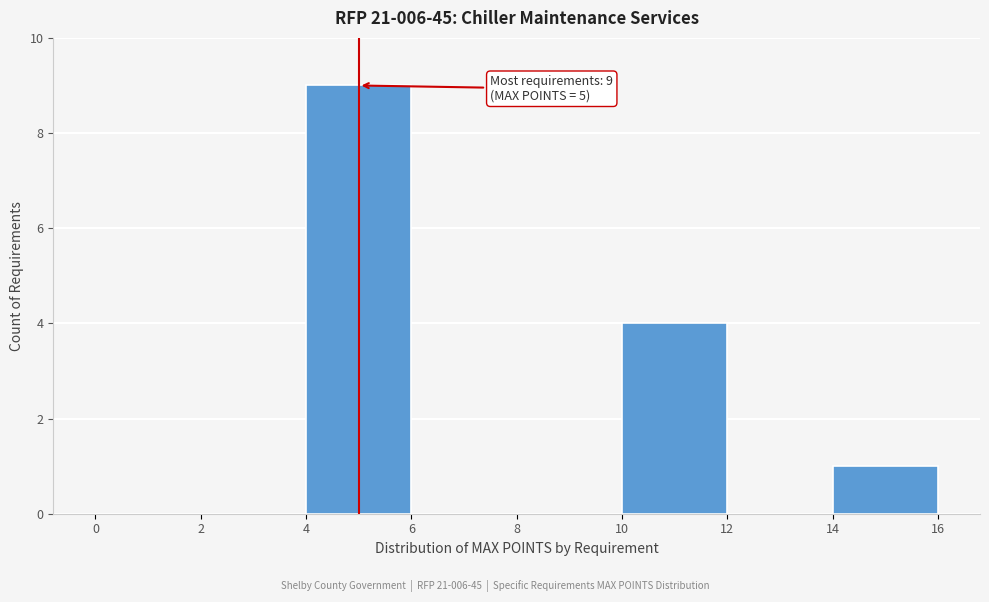

Over which range of the x-axis is the bar tallest?

4 to 6